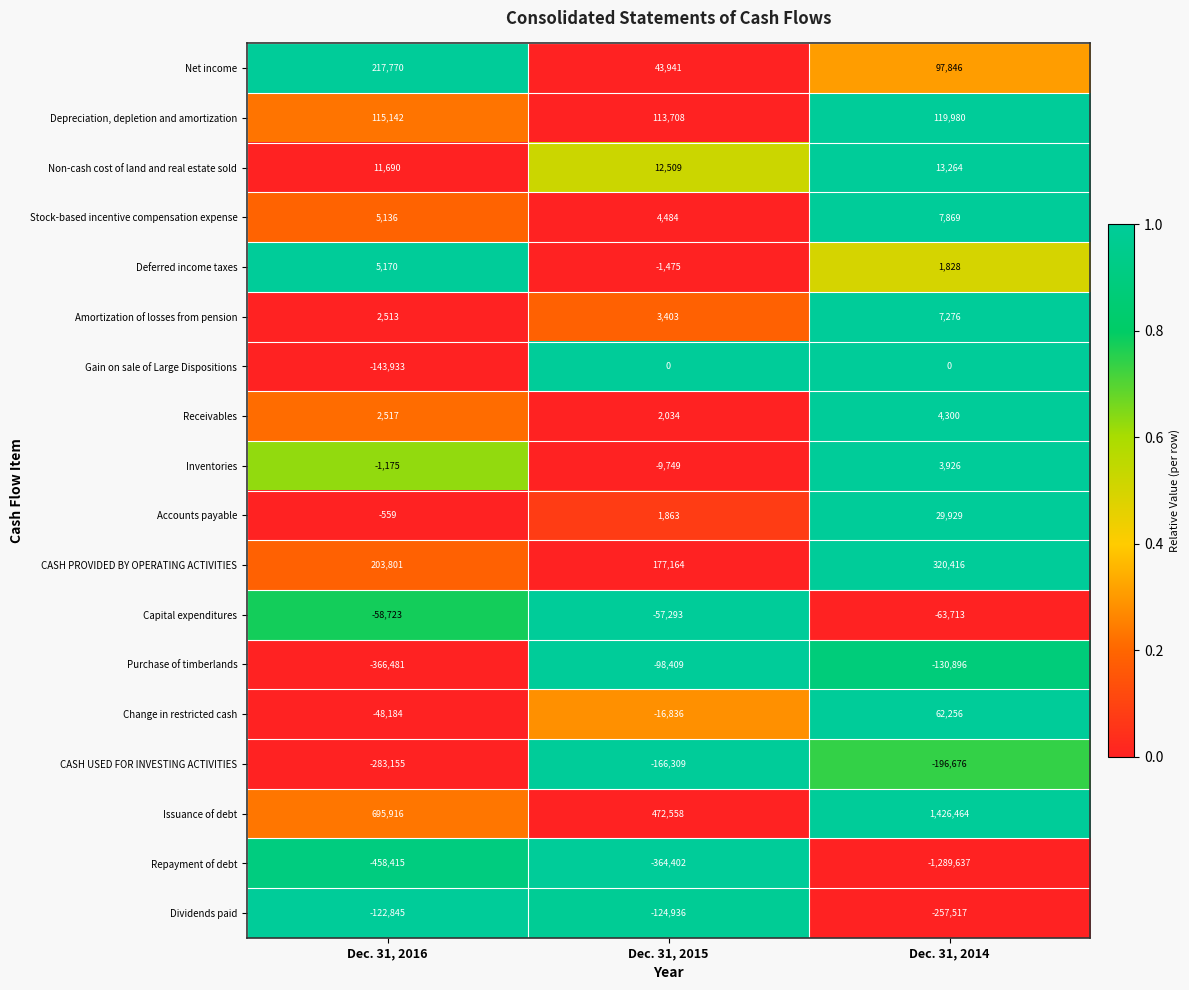

How many Net income values are between 43941 and 217770?

3